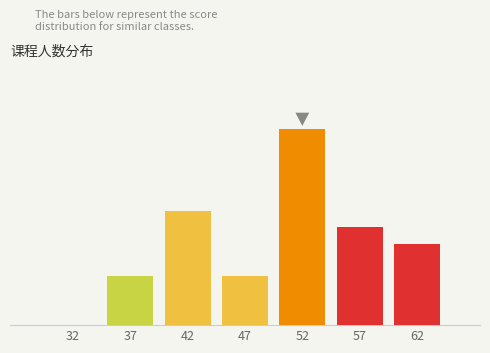

Are the bars horizontal?

No